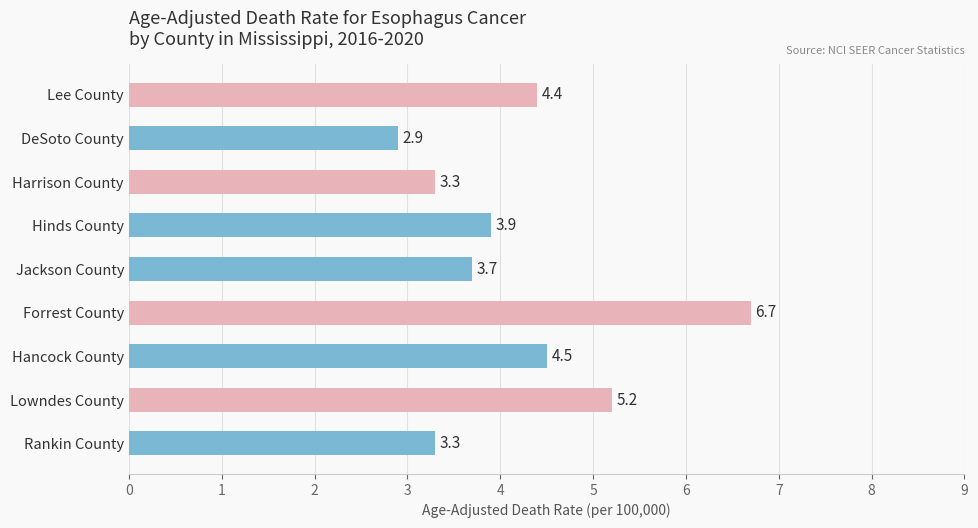

The chart shows a value of 6.7 at Forrest County. True or false?

True